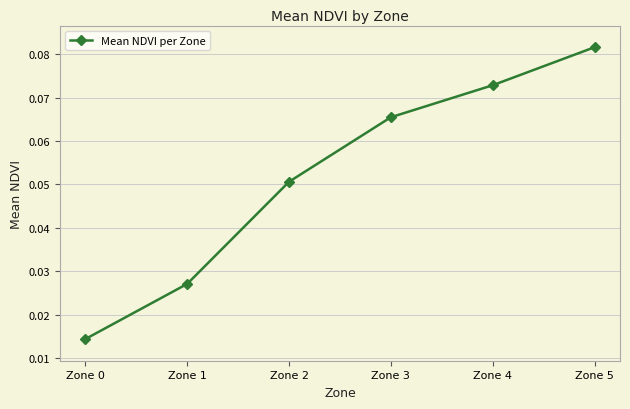

How many values are between 0 and 1?

6